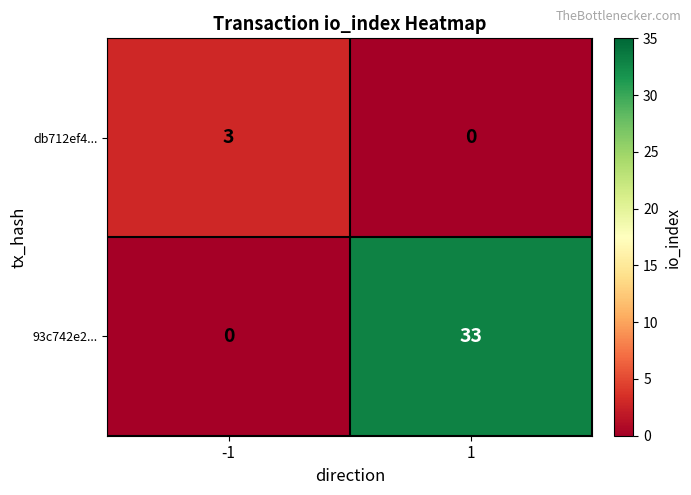

List the series in order of their overall mean, highest first.

93c742e2..., db712ef4...